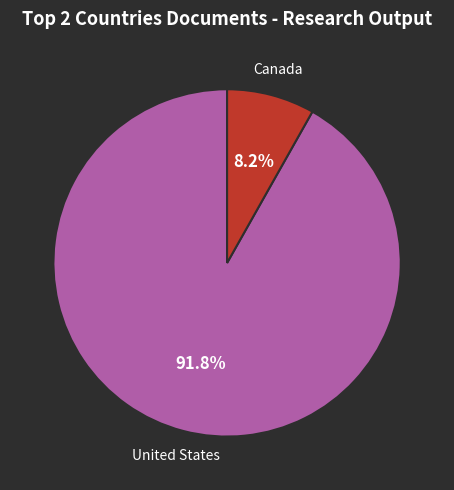

Is there a majority slice in this chart?

Yes